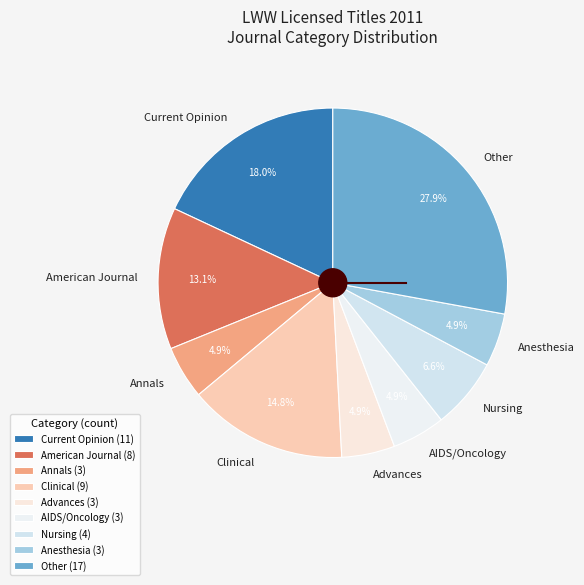

Is Clinical the majority of the pie?

No